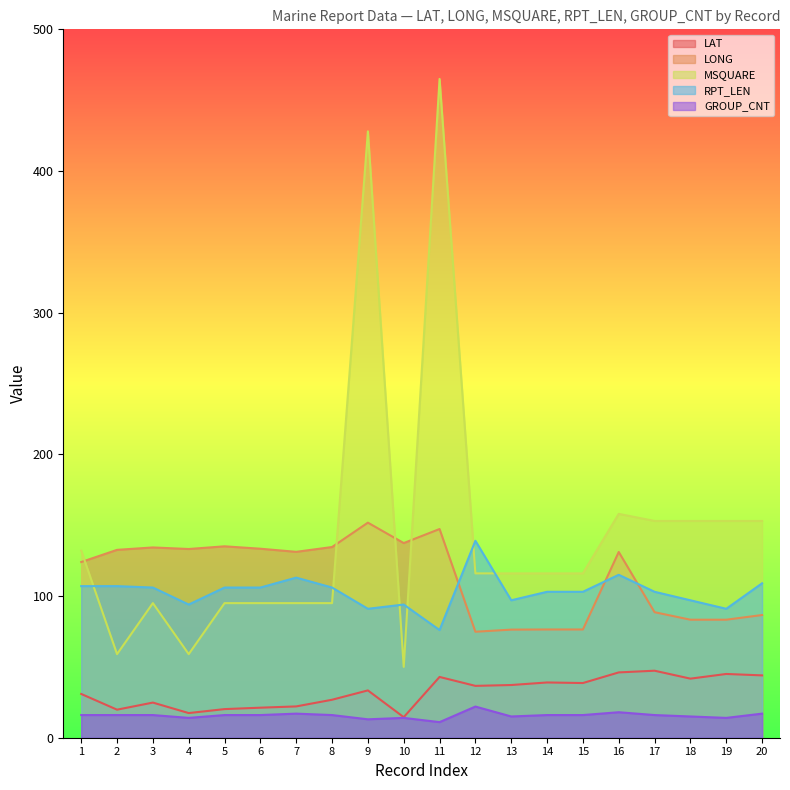

The value of LONG at 3 is 53.2. True or false?

False